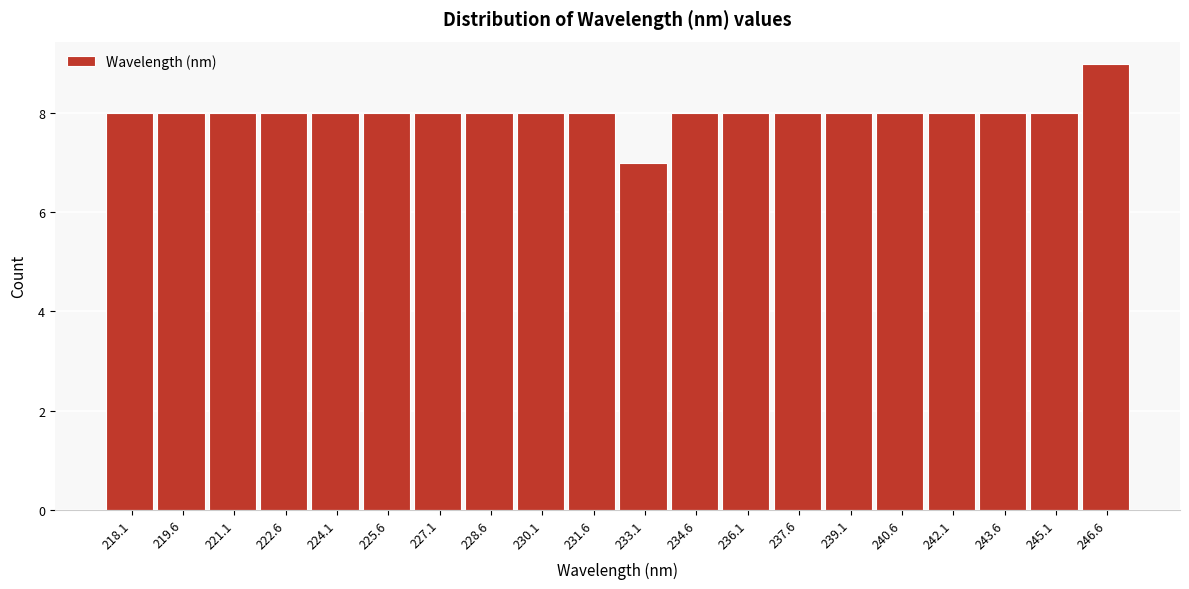

Reading left to right, list all the values displayed in this chart.

218.1=8	219.6=8	221.1=8	222.6=8	224.1=8	225.6=8	227.1=8	228.6=8	230.1=8	231.6=8	233.1=7	234.6=8	236.1=8	237.6=8	239.1=8	240.6=8	242.1=8	243.6=8	245.1=8	246.6=9